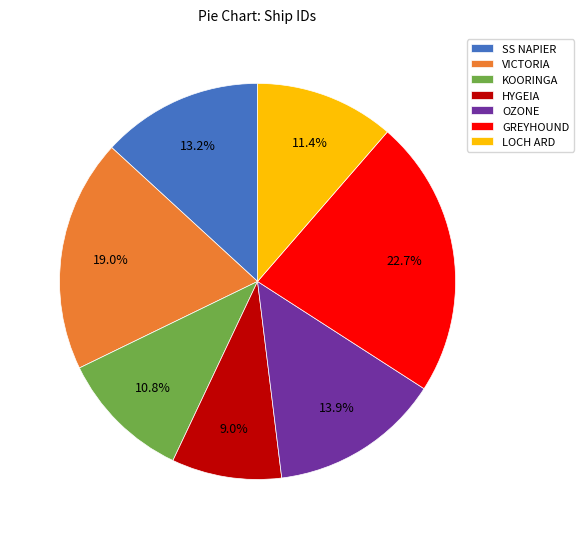

What is the smallest slice in the pie chart?

HYGEIA